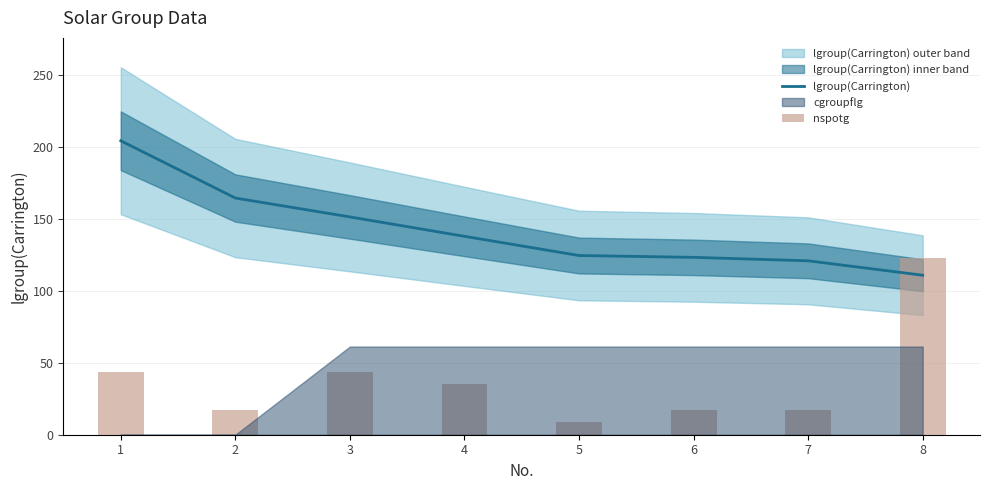

True or false: lgroup(Carrington) has a value of 120.9 at 7.

True